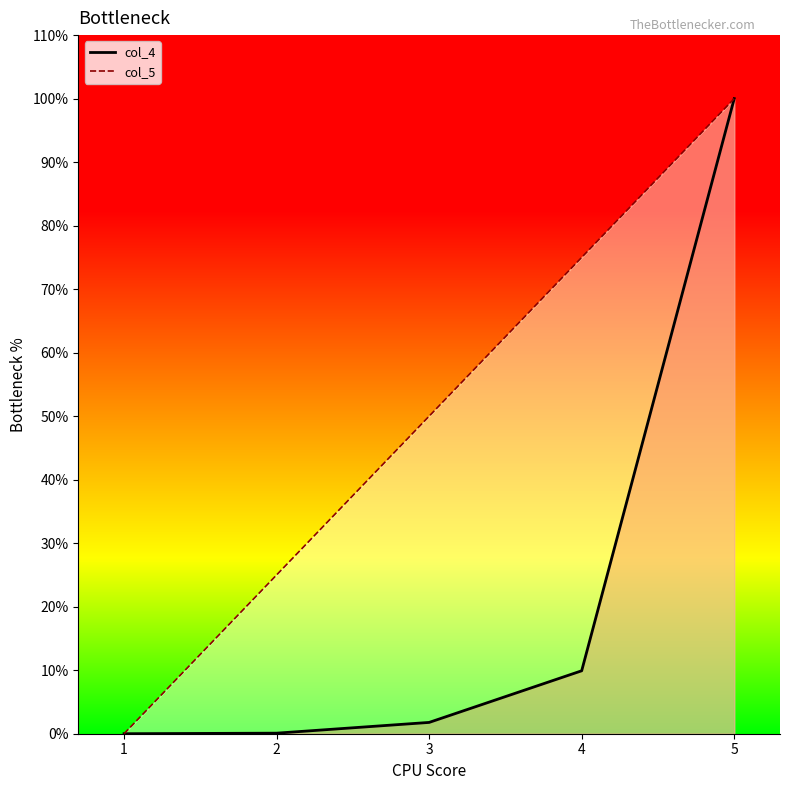

Reading left to right, extract all data points from this chart.

col_4: 0.0	0.1	1.8	9.9	100.0
col_5: 0.0	25.0	50.0	75.0	100.0